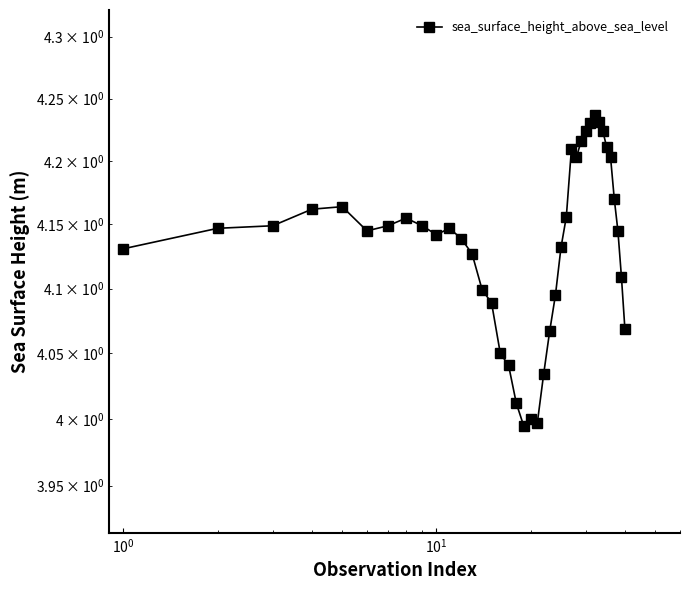

True or false: there are more than 0 points higher than both neighbors.

True